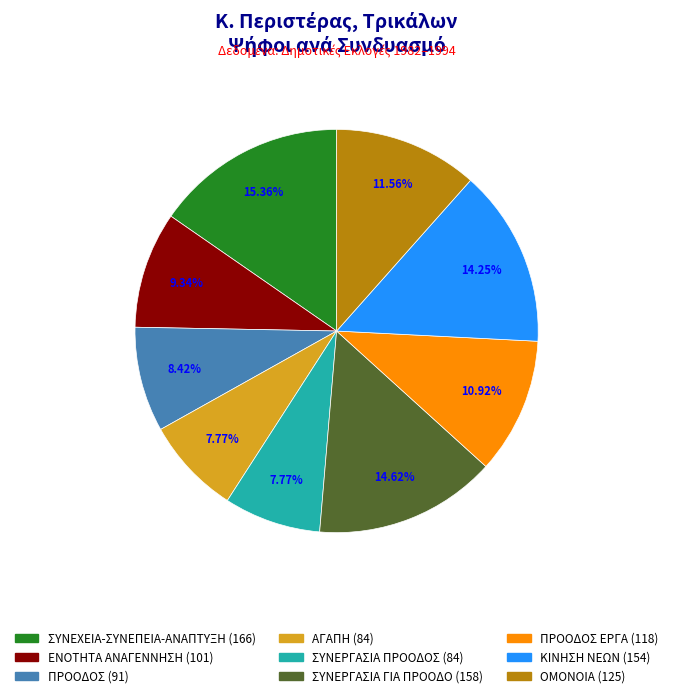

Is it true that ΣΥΝΕΡΓΑΣΙΑ ΓΙΑ ΠΡΟΟΔΟ (158) is 15% of the pie?

True